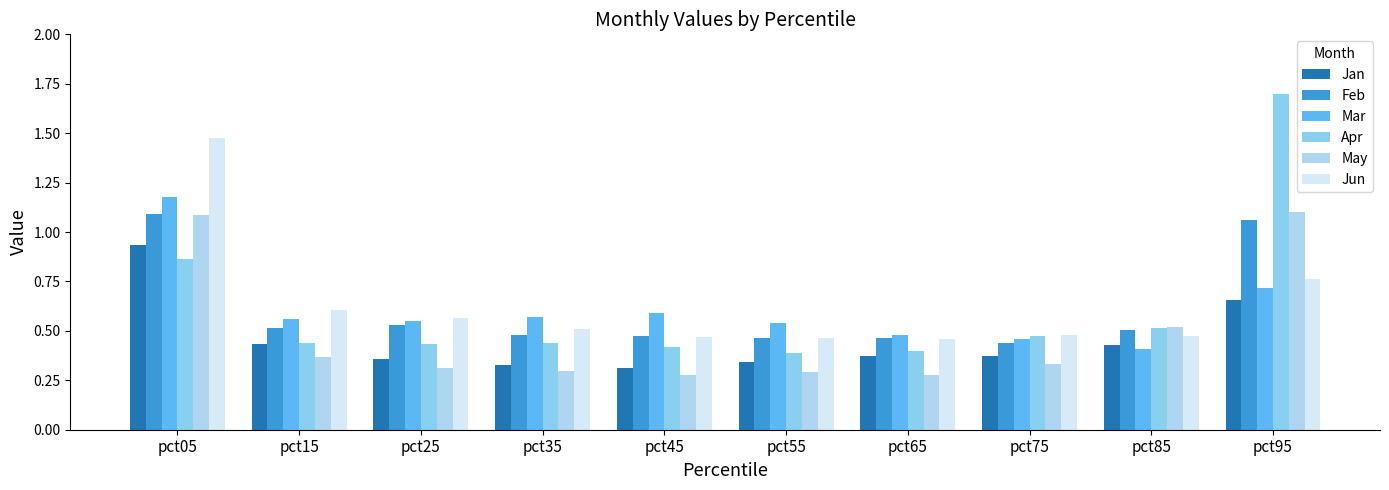

Which series has the largest total across all categories?

Jun